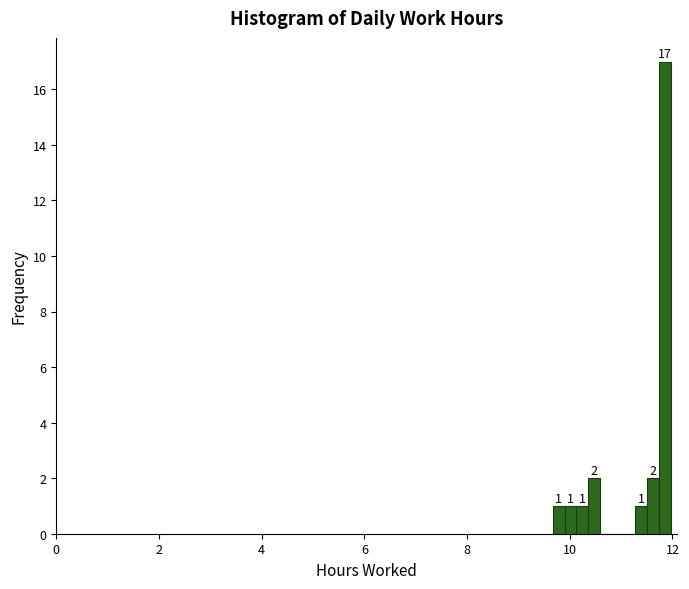

Read against the x-axis, roughly where is the centre of the tallest bar?

11.8